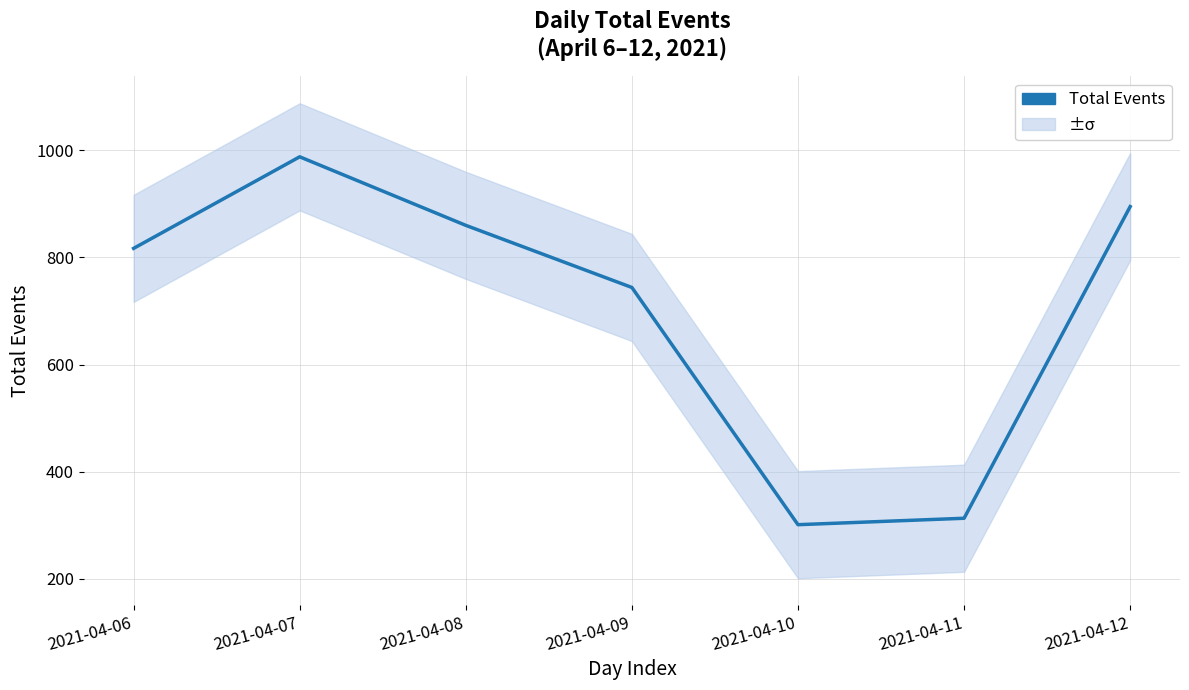

Rank the categories by value from lowest to highest.

2021-04-10, 2021-04-11, 2021-04-09, 2021-04-06, 2021-04-08, 2021-04-12, 2021-04-07